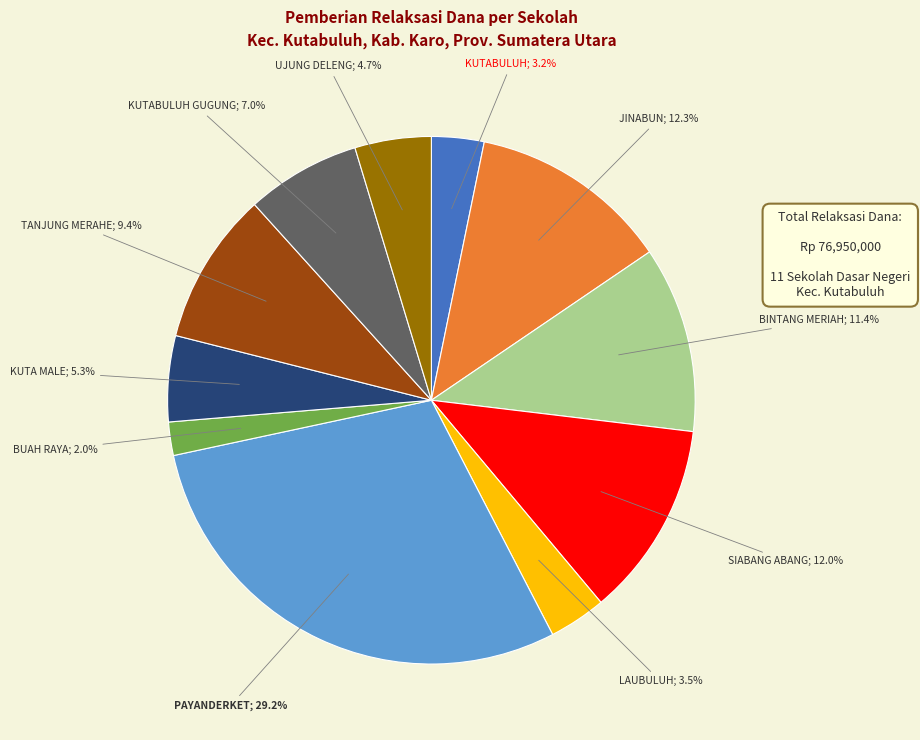

Is there any slice that represents more than half of the pie?

No